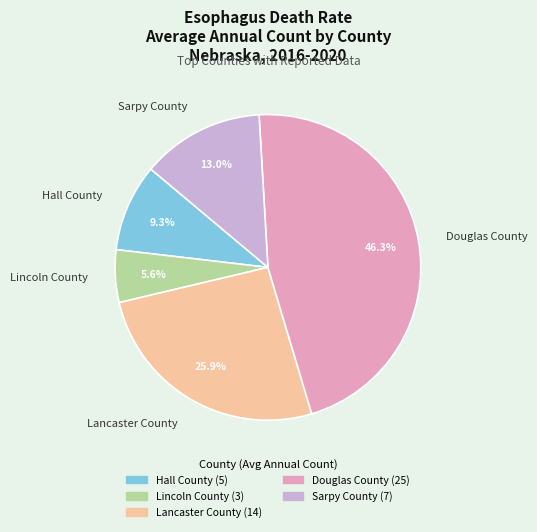

How many segments does this pie chart have?

5